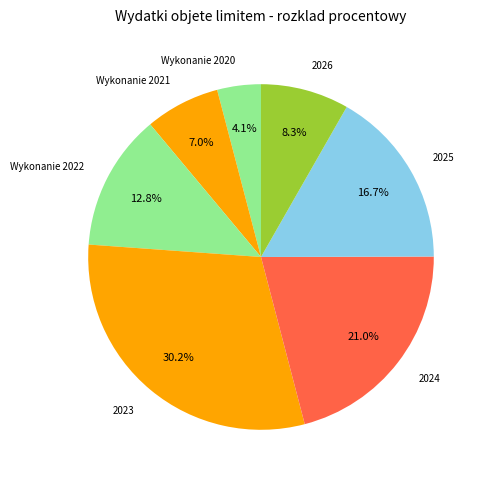

To the nearest percent, what portion does 2023 represent?

30%